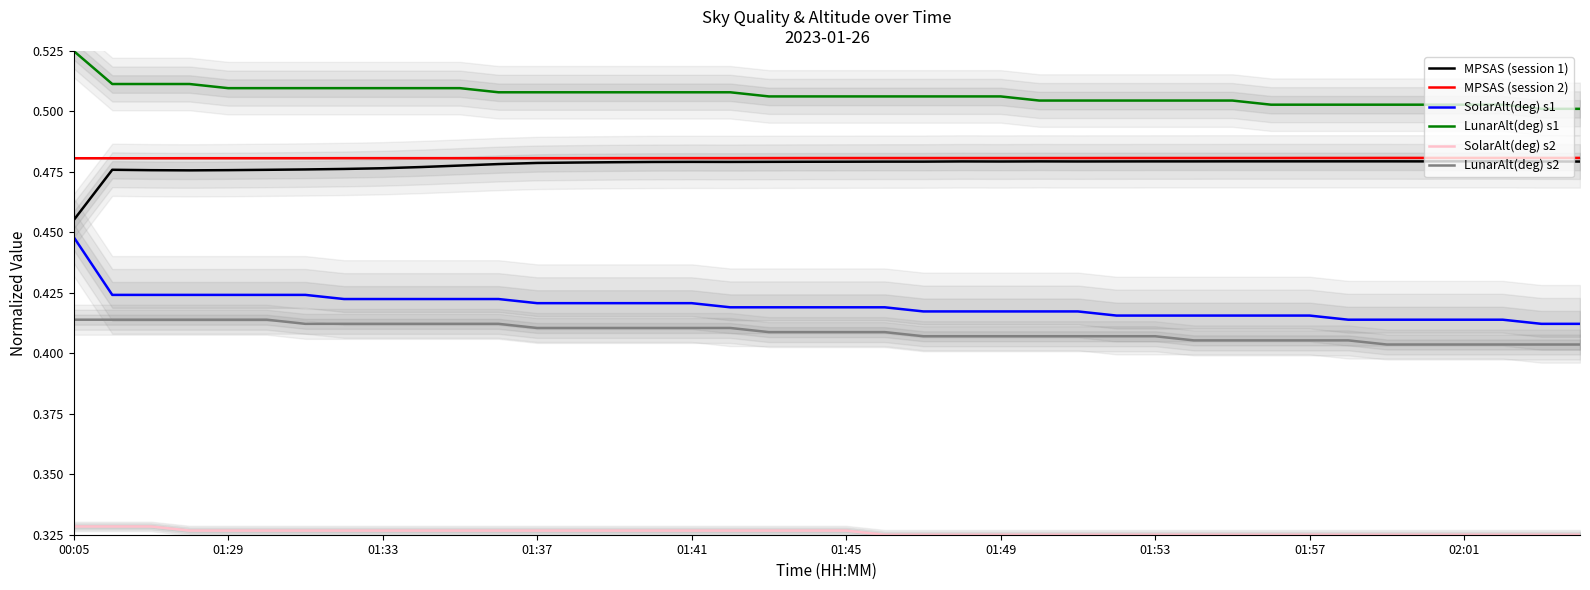

List the series in order of their peak value, lowest first.

SolarAlt(deg) s2, LunarAlt(deg) s2, SolarAlt(deg) s1, MPSAS (session 1), MPSAS (session 2), LunarAlt(deg) s1